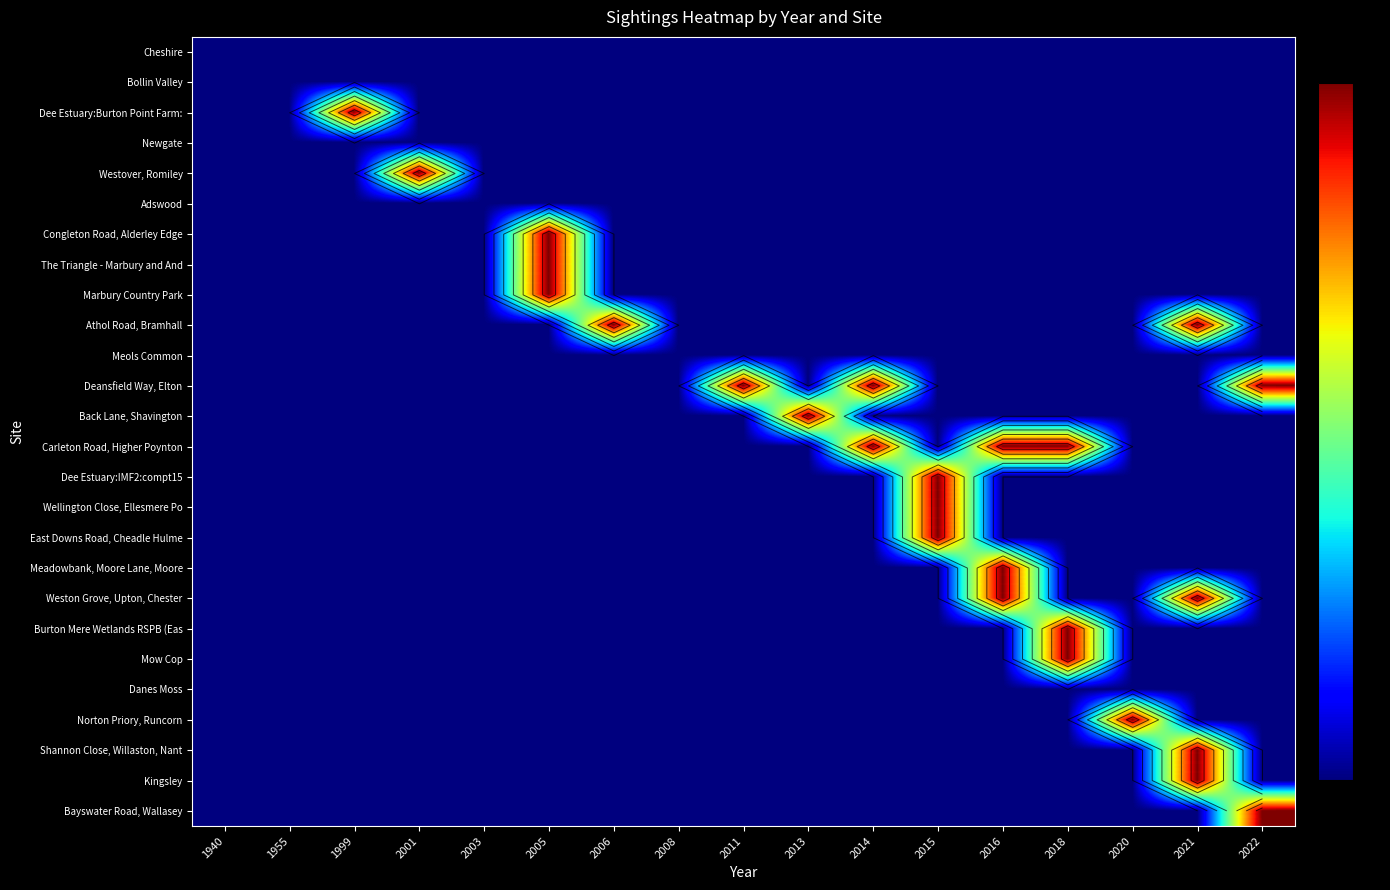

Is the value of Westover, Romiley at 2006 greater than the value of Wellington Close, Ellesmere Po at 2008?

No